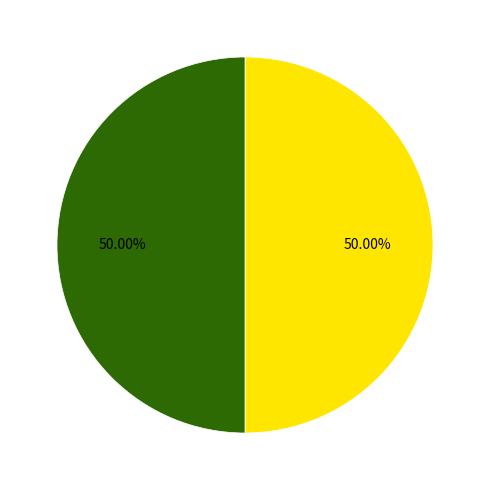

How many slices are in this pie chart?

2